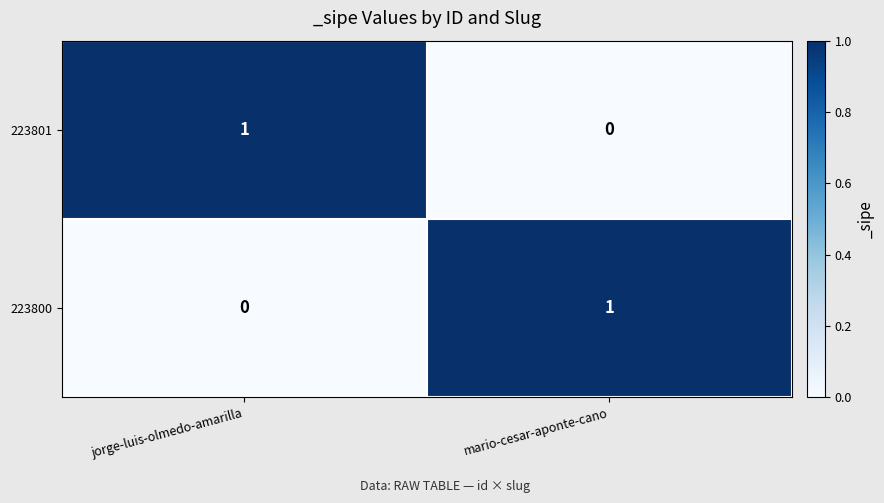

Reading left to right, what are all the values shown in this chart?

223801: jorge-luis-olmedo-amarilla=1	mario-cesar-aponte-cano=0
223800: jorge-luis-olmedo-amarilla=0	mario-cesar-aponte-cano=1